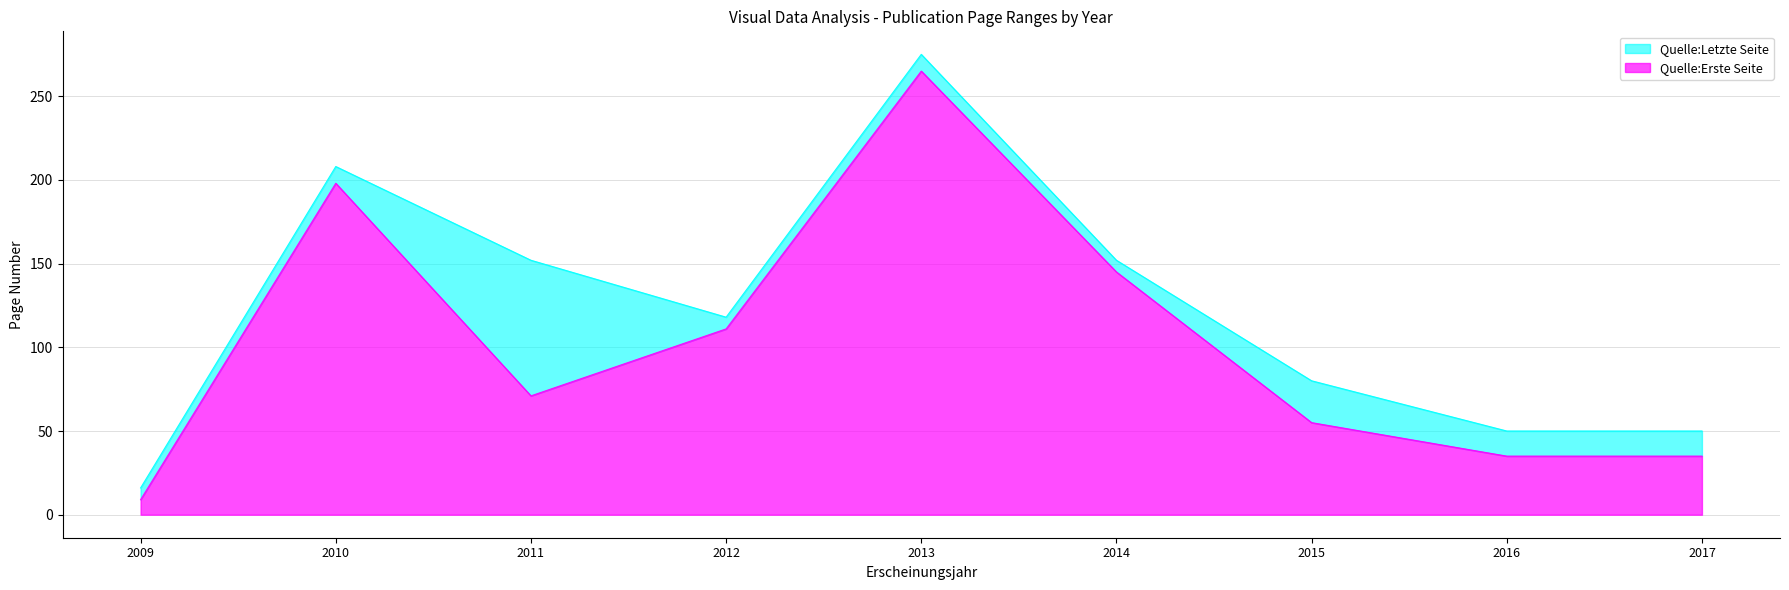

Which has a higher value, 2017 or 2014?

2014